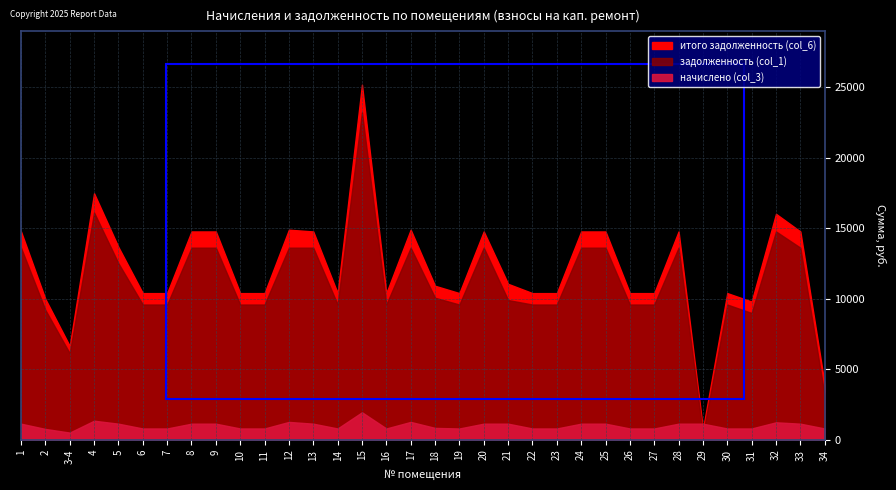

Which category has the lowest value across all series?

29